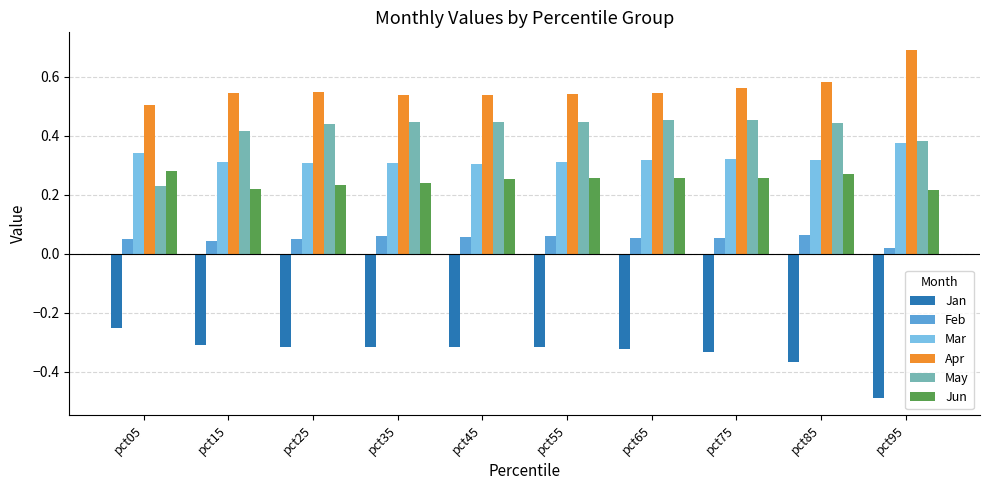

What is the difference between the highest and lowest values at pct75?

0.9